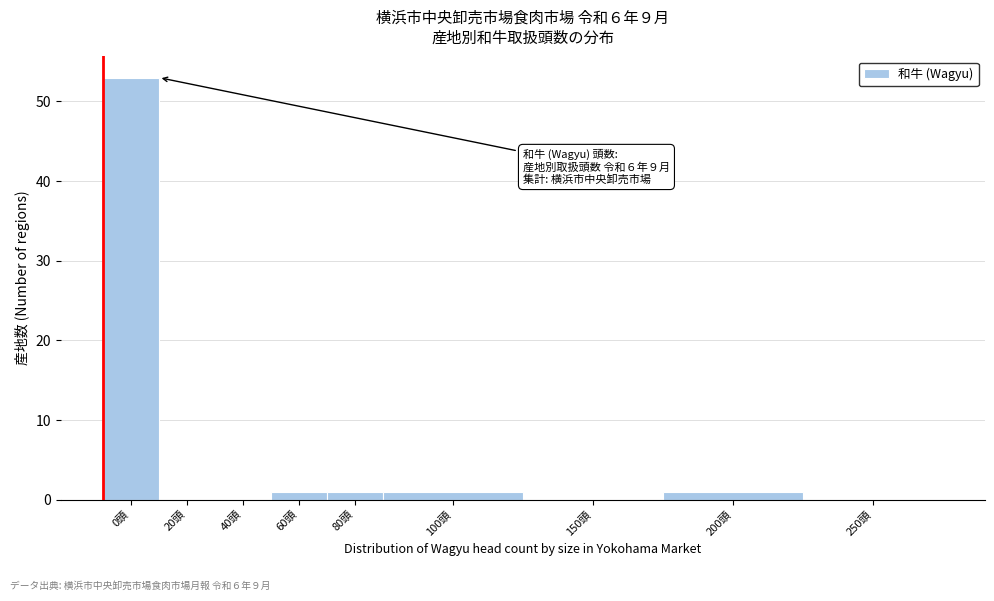

Reading left to right, extract all data points from this chart.

0頭=53	20頭=0	40頭=0	60頭=1	80頭=1	100頭=1	150頭=0	200頭=1	250頭=0